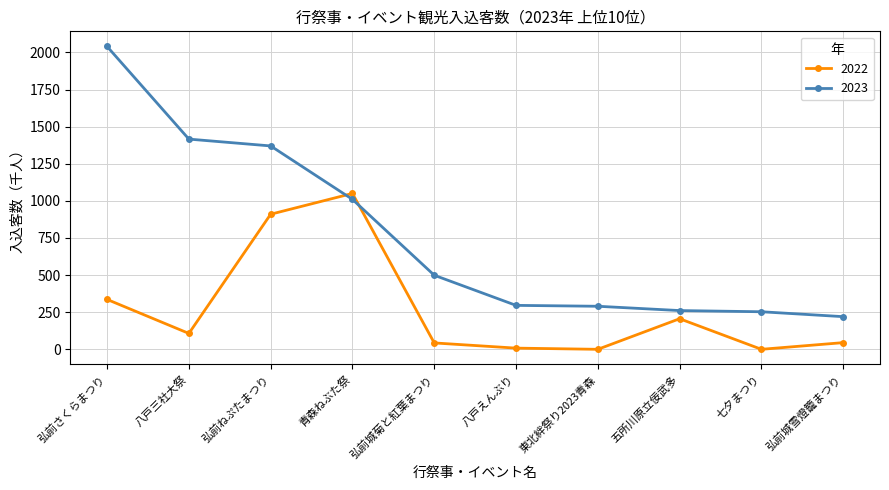

At which label is 2022 closest to 525?

弘前さくらまつり